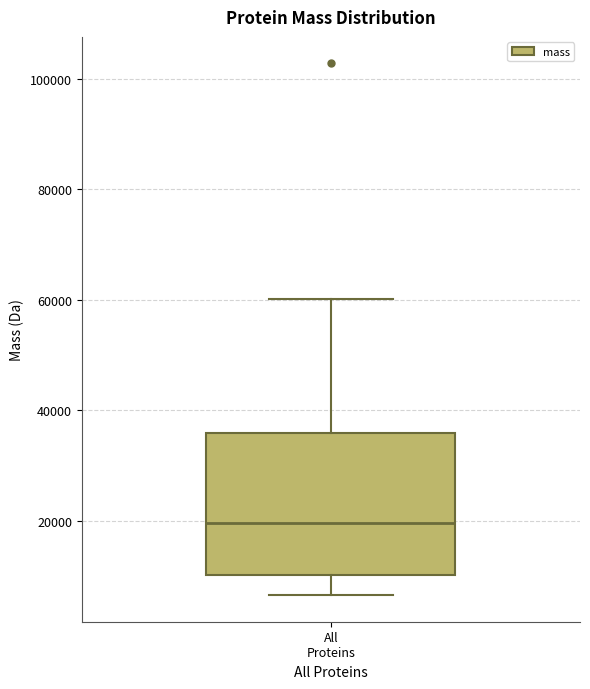

Where does the upper whisker of the box for All Proteins end on the y-axis? The values are not printed on the chart, so give them approximately, as read against the axis.

60000